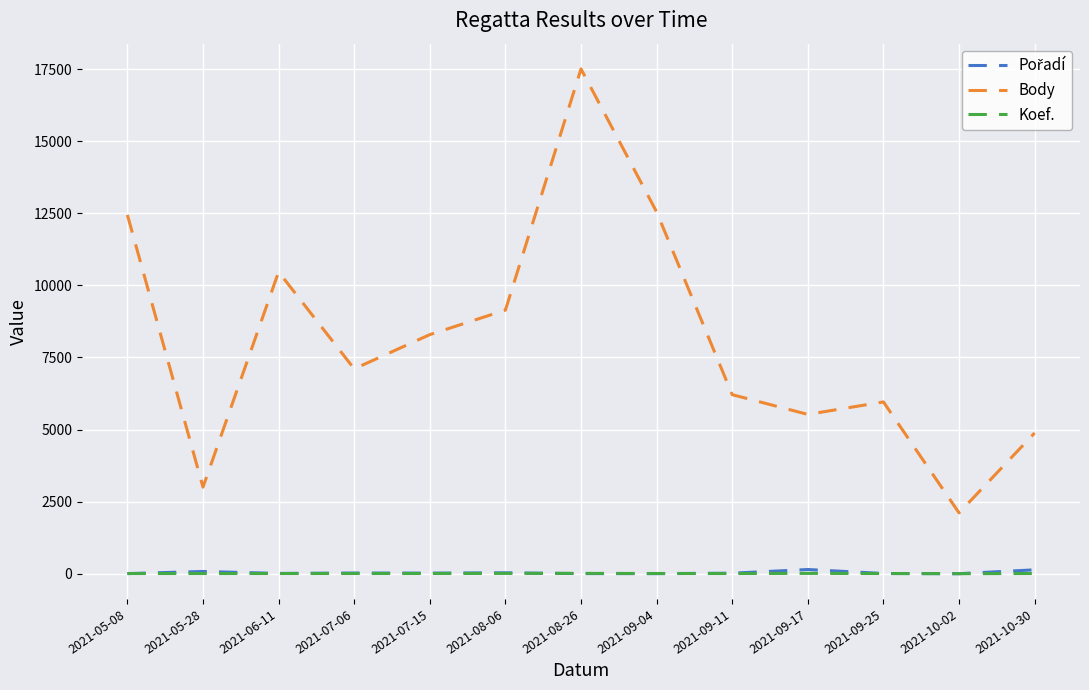

What is the maximum value shown in the chart?

17507